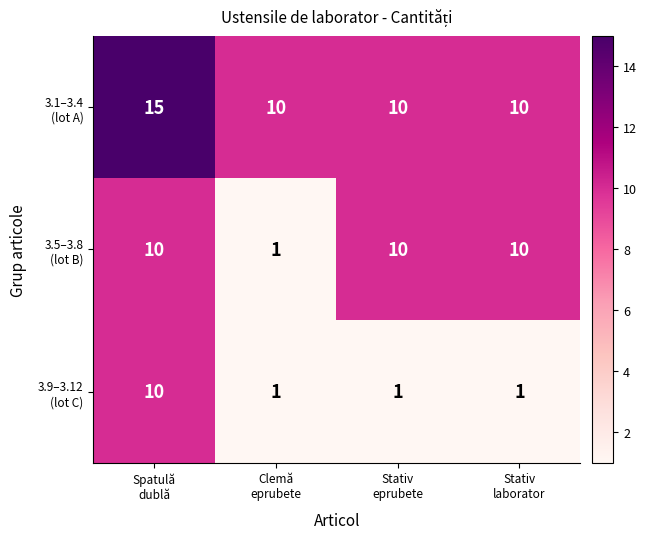

What is the total value across all series at Clemă
eprubete?

12